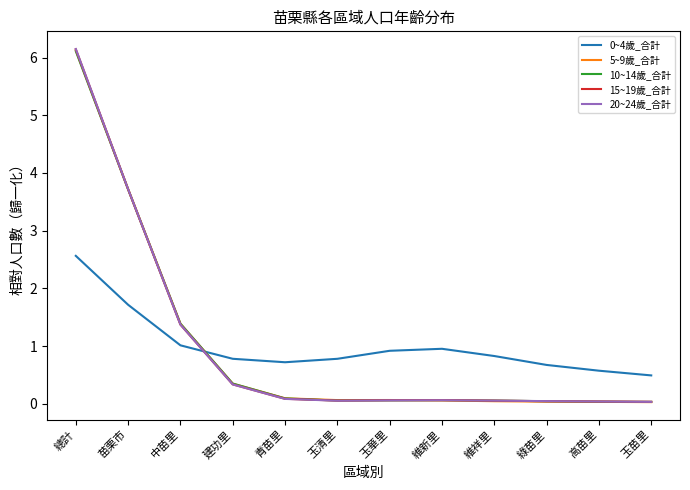

At how many categories does at least one series exceed 3?

2